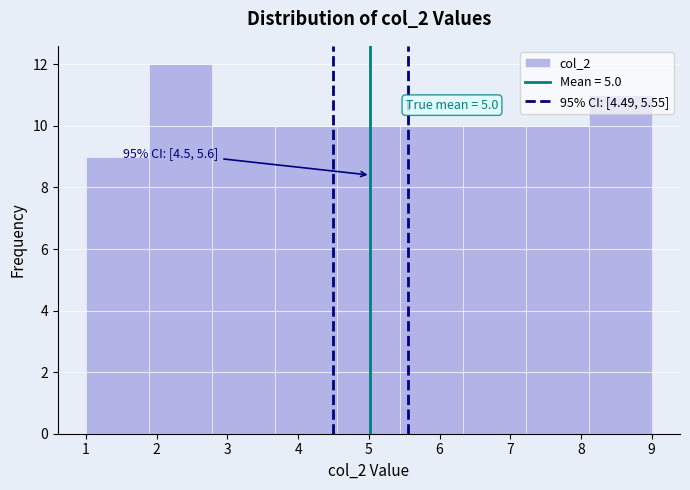

Which range on the x-axis has the tallest bar?

1.9 to 2.8